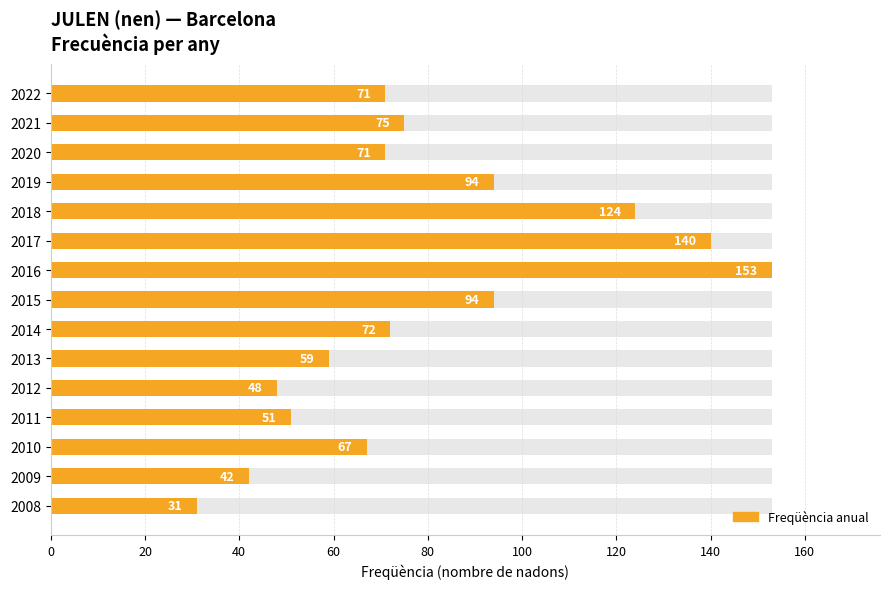

True or false: the data shows 13 at 2008.

False